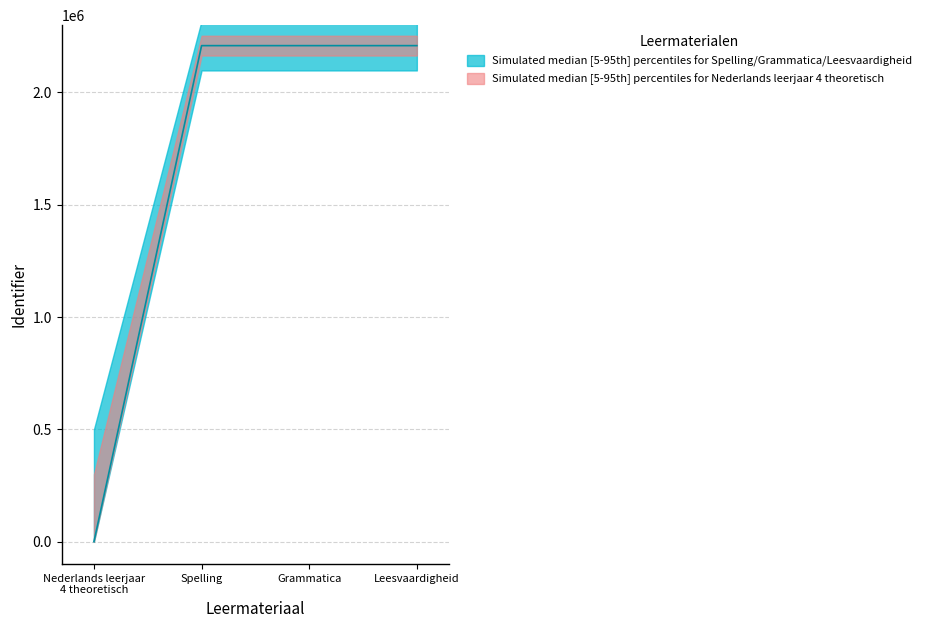

At which label does the data first exceed 2208649?

Leesvaardigheid